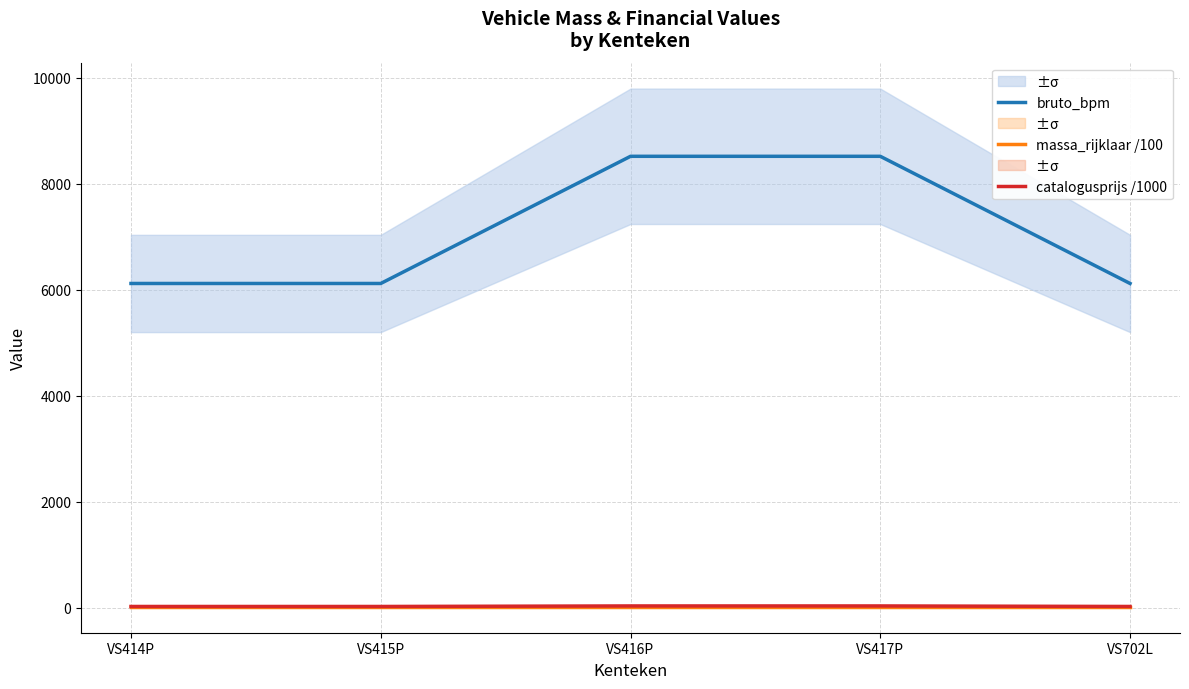

Is it true that catalogusprijs /1000 equals 24.9 at VS702L?

True